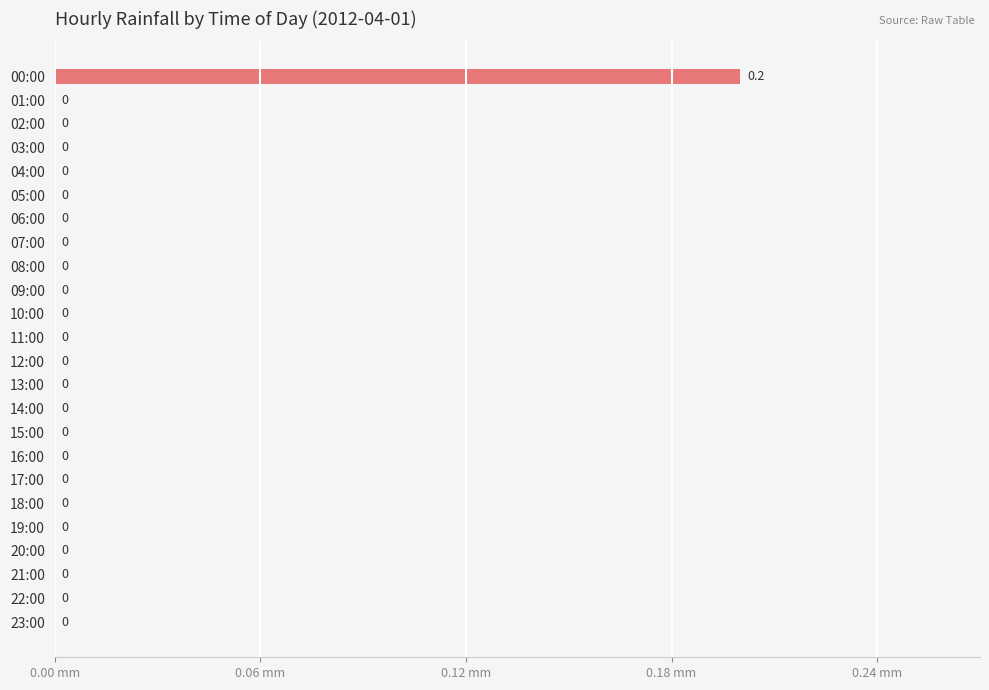

Which label corresponds to the largest value in the chart?

00:00